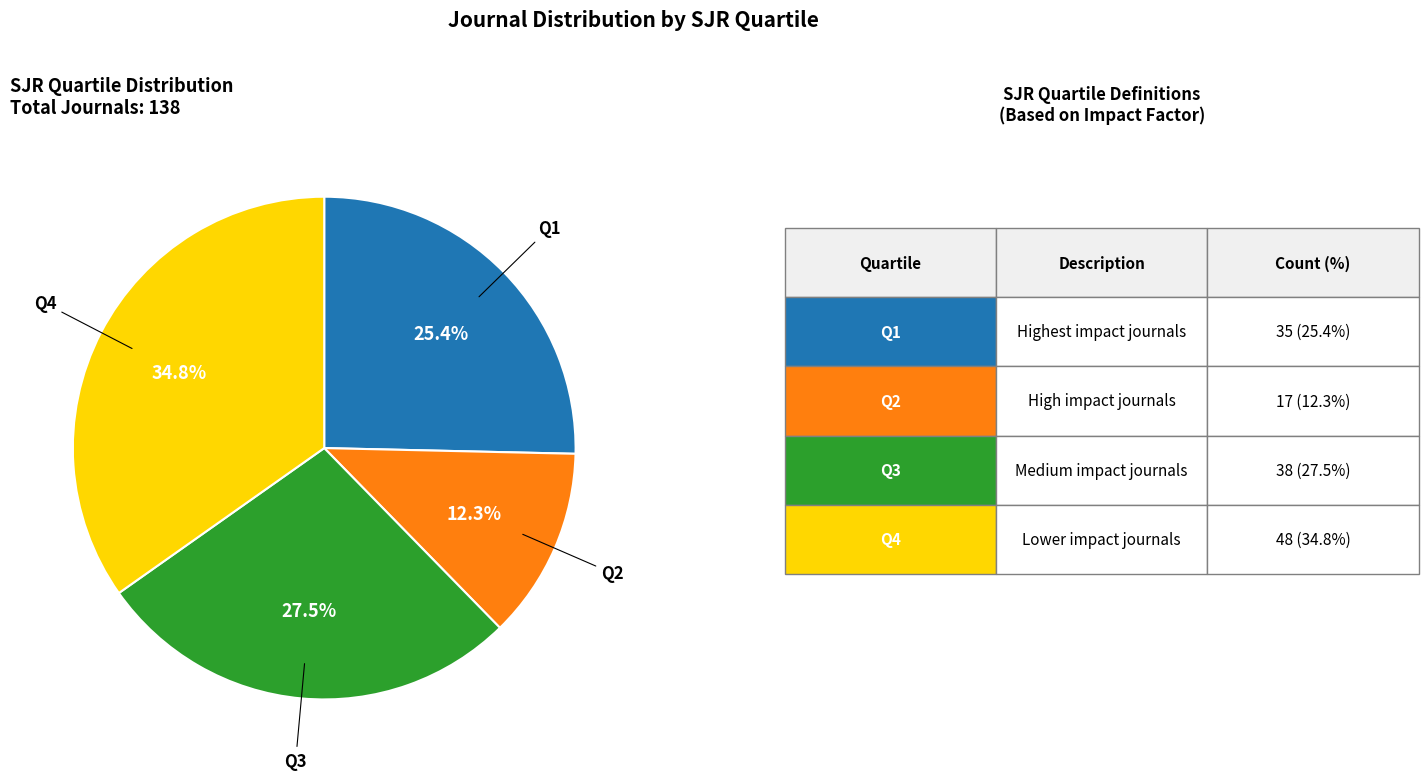

Is there a majority slice in this chart?

No